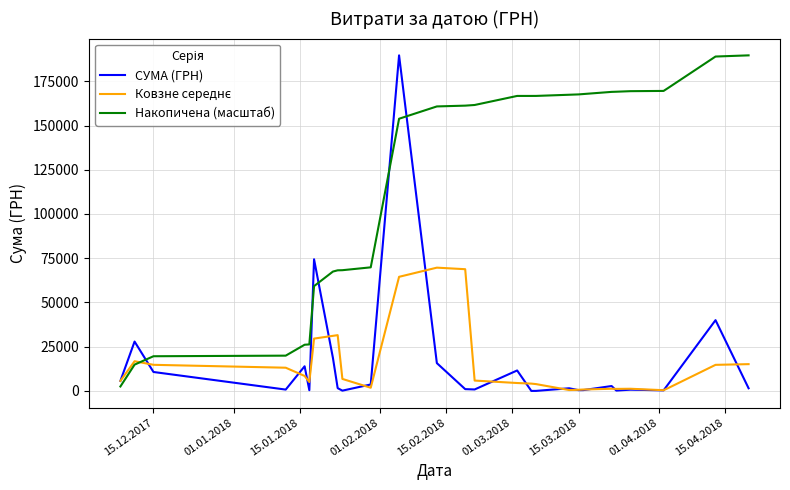

Which series has the largest total across all categories?

Накопичена (масштаб)